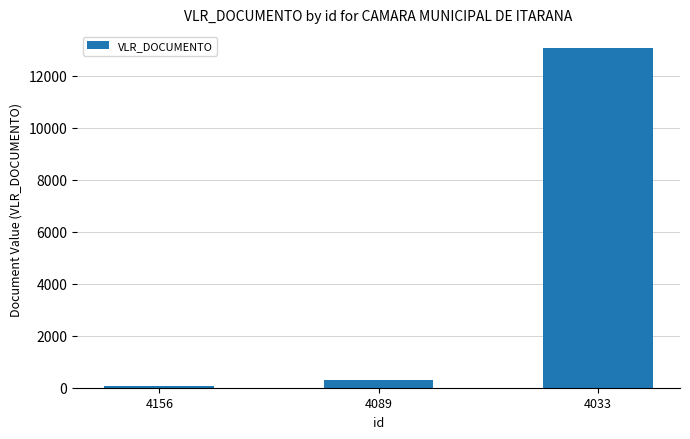

Rank the categories by value from lowest to highest.

4156, 4089, 4033